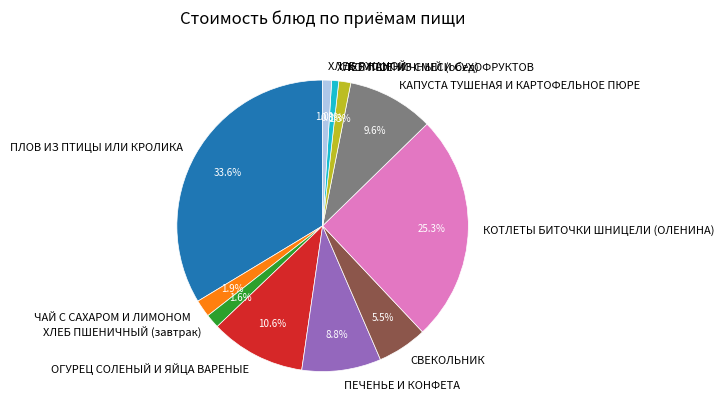

Does КОТЛЕТЫ БИТОЧКИ ШНИЦЕЛИ (ОЛЕНИНА) represent more than half of the total?

No